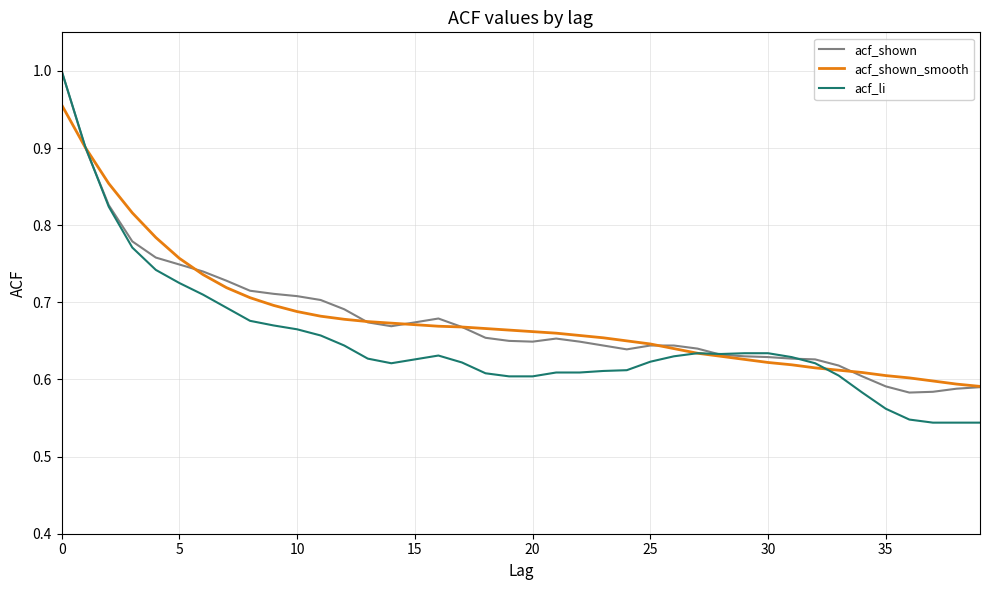

Which series has the largest range (max minus min)?

acf_li